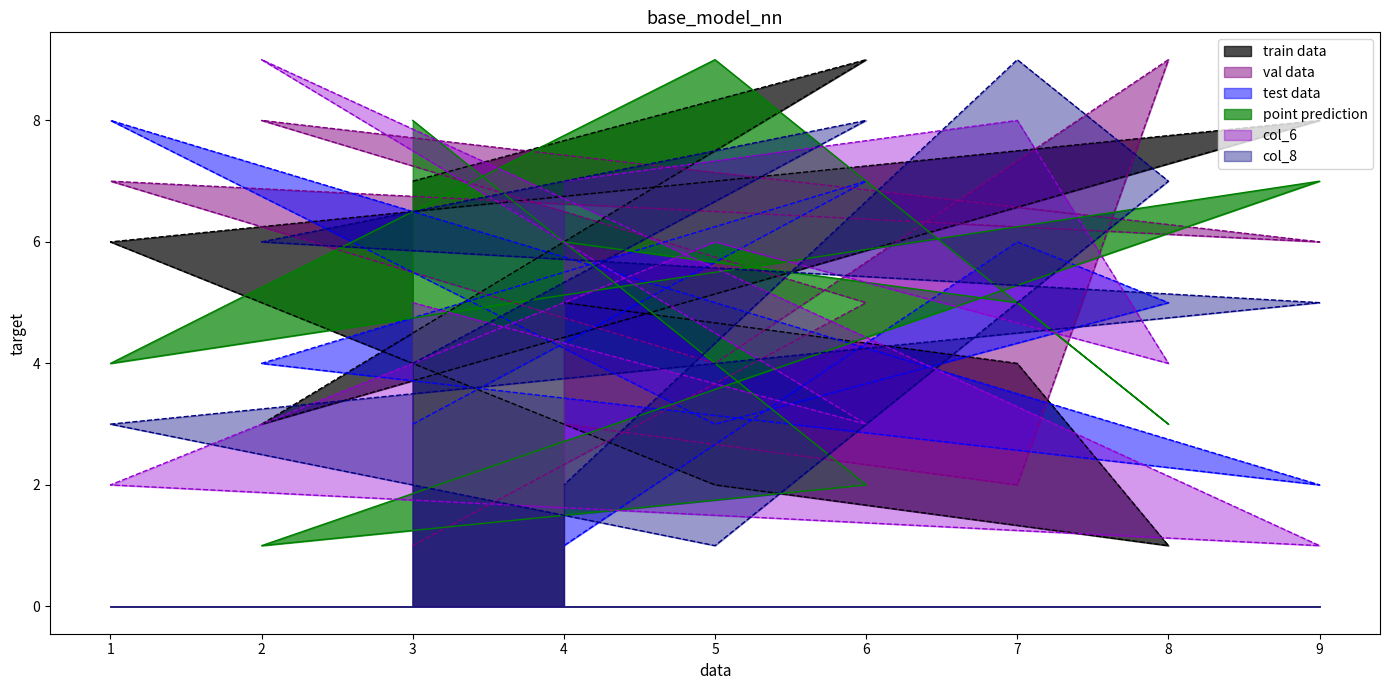

What value does the col_6 series have at 3?

5